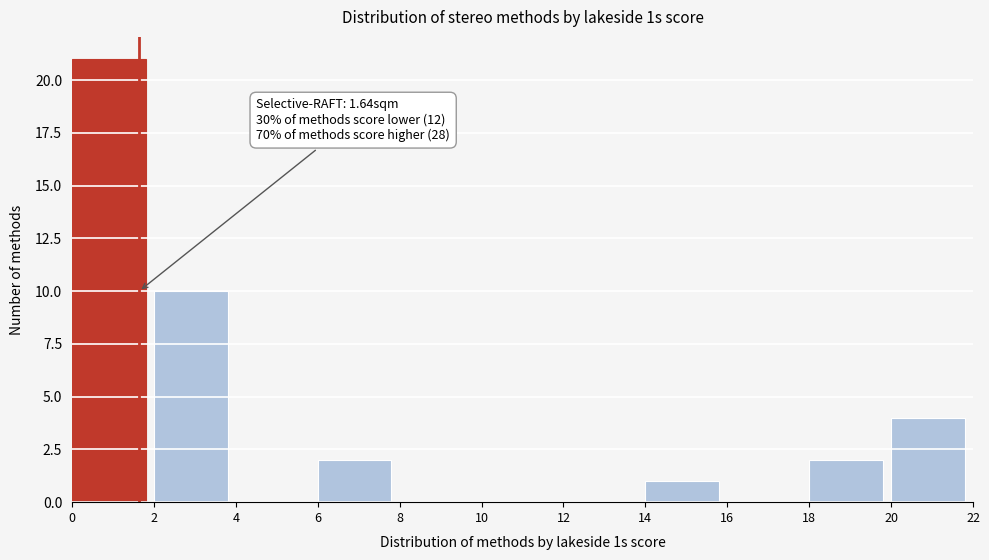

Over which range of the x-axis is the bar tallest?

0 to 2